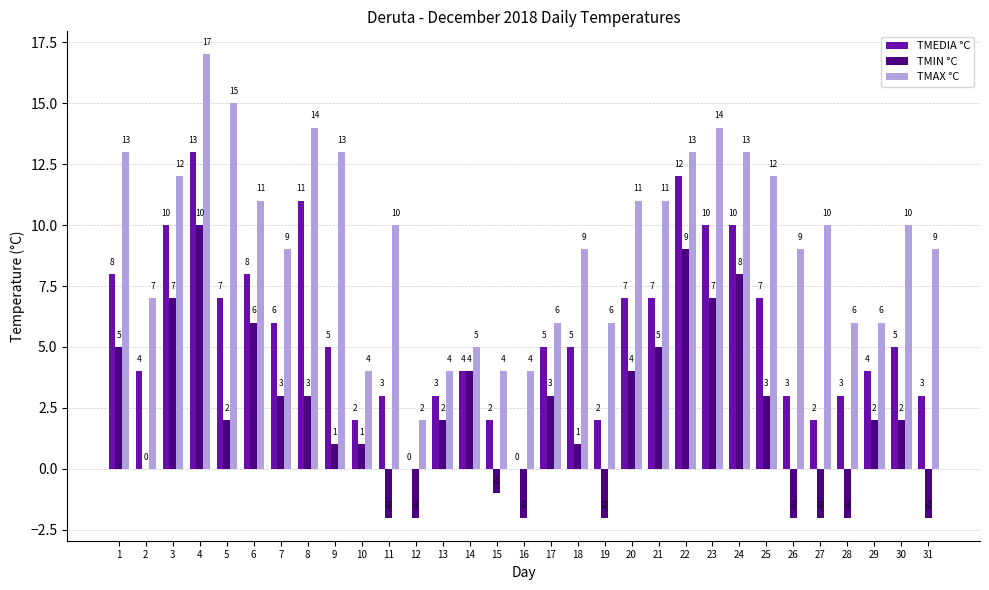

Is the value of TMEDIA °C at 17 greater than the value of TMAX °C at 25?

No